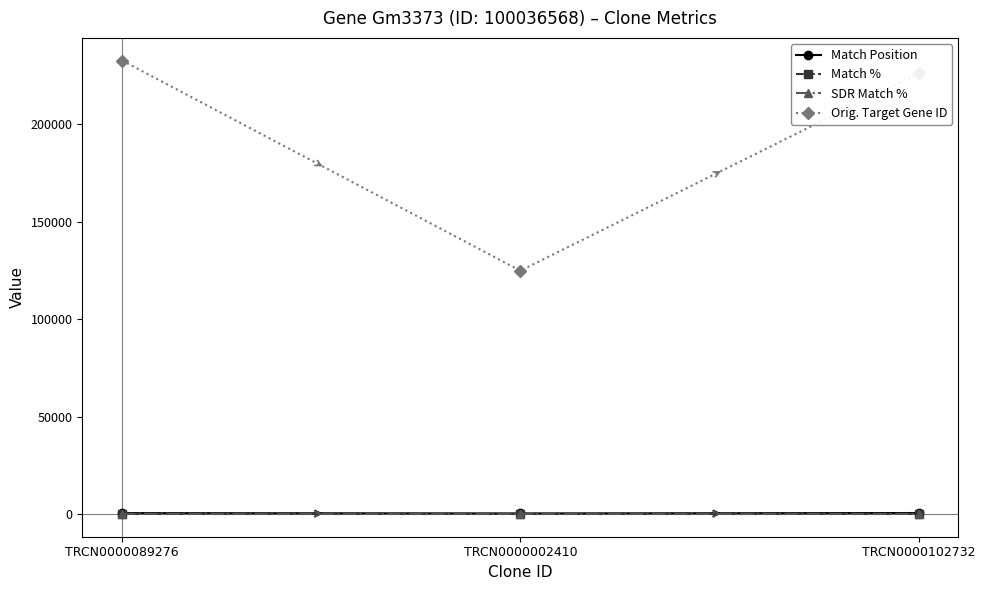

What are all the series names shown in the legend?

Match Position, Match %, SDR Match %, Orig. Target Gene ID